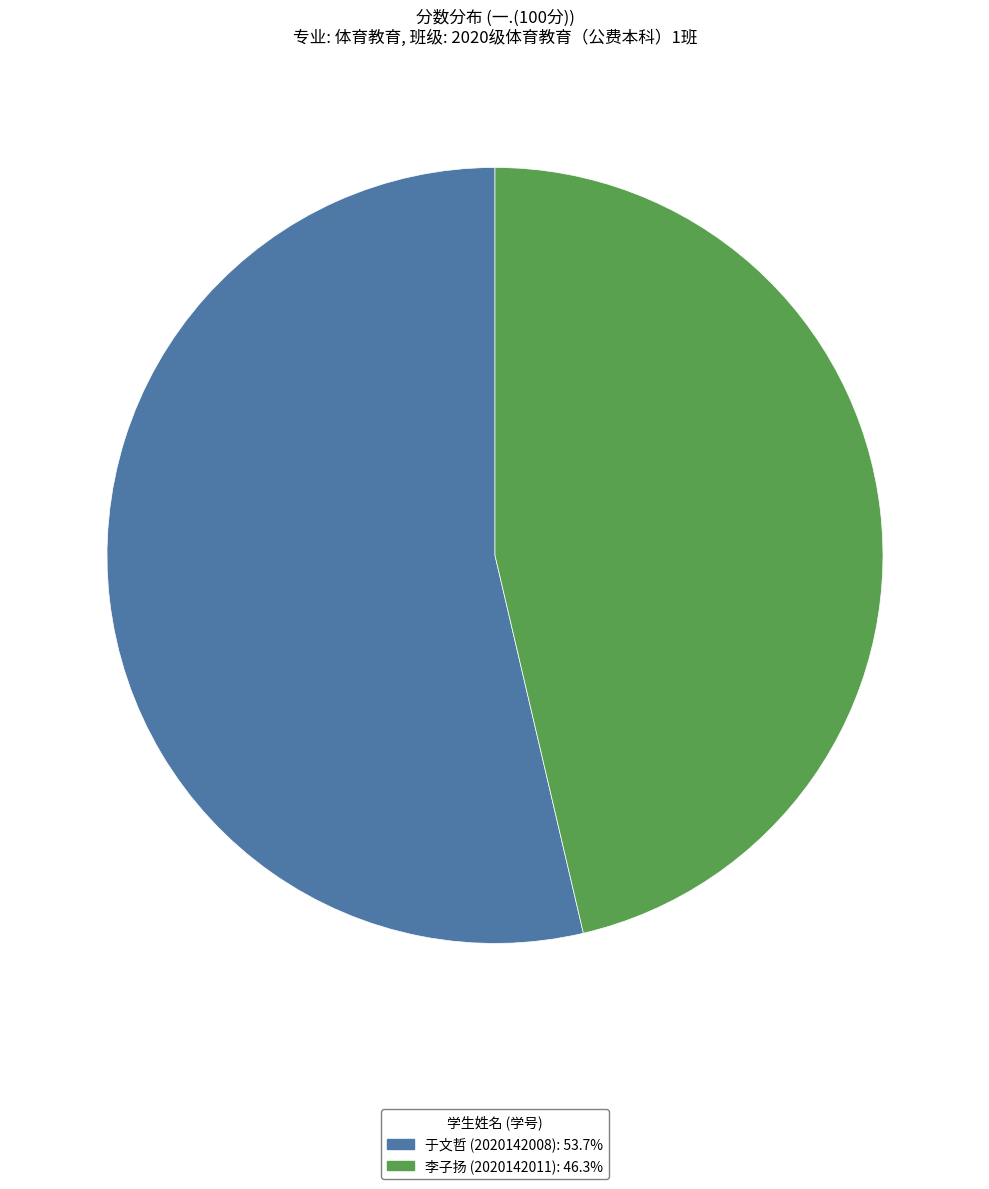

Combined, do 于文哲 (2020142008) and 李子扬 (2020142011) account for over 50%?

Yes